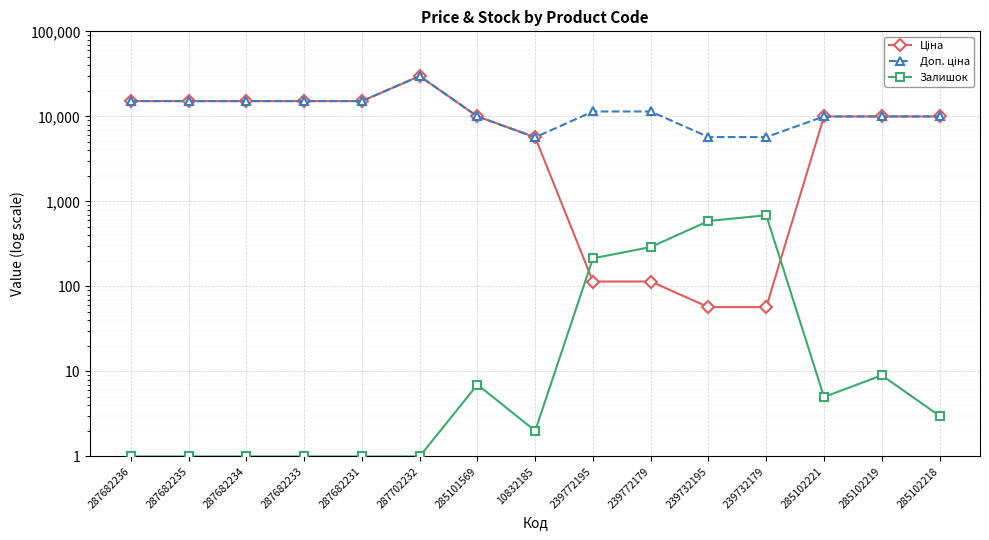

The value of Залишок at 287682234 is 1.7. True or false?

False